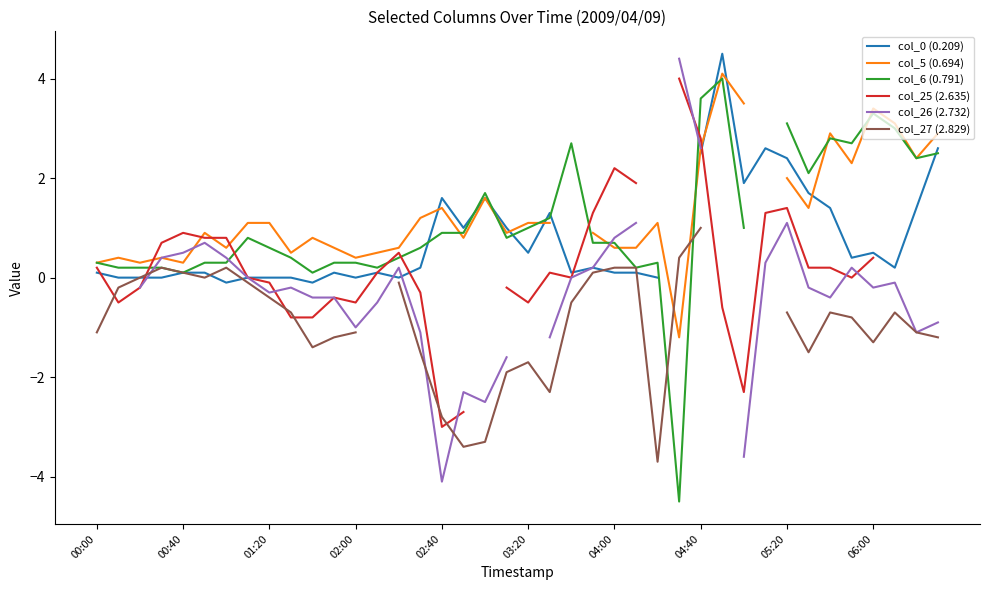

True or false: col_5 (0.694) has more than 2 interior local peaks.

True